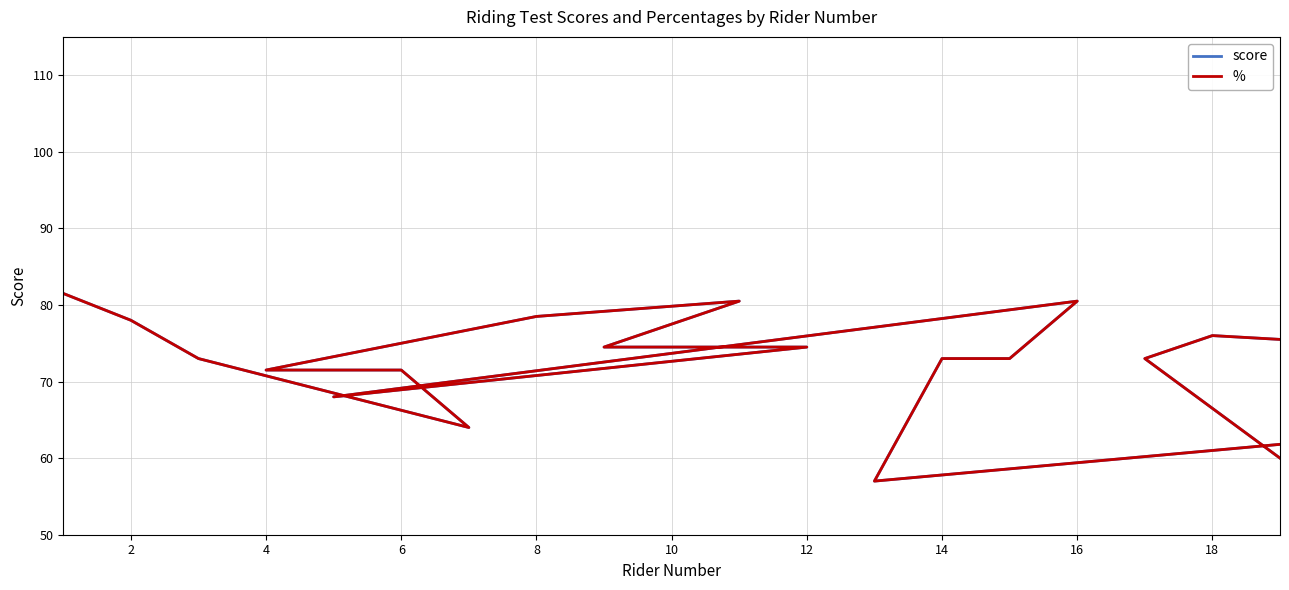

How many interior local valleys does the % series have?

3